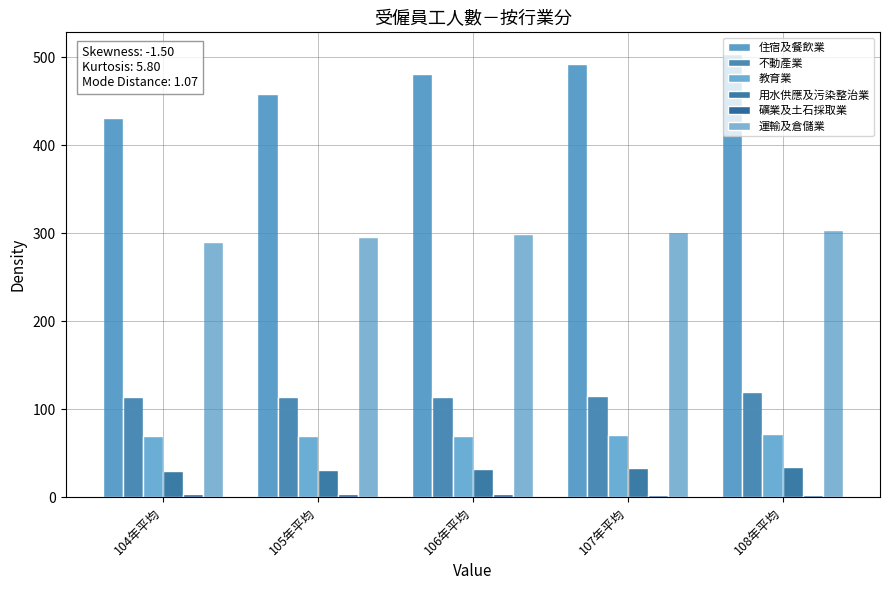

What is the label of the 4th bar from the left?

107年平均